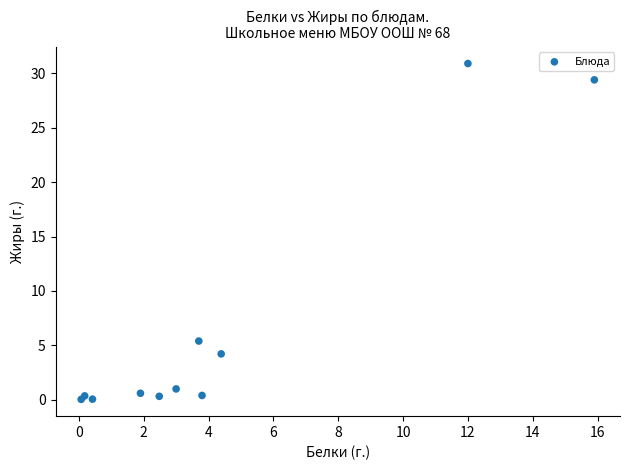

What Y value in the scatter plot is closest to 15?

5.4